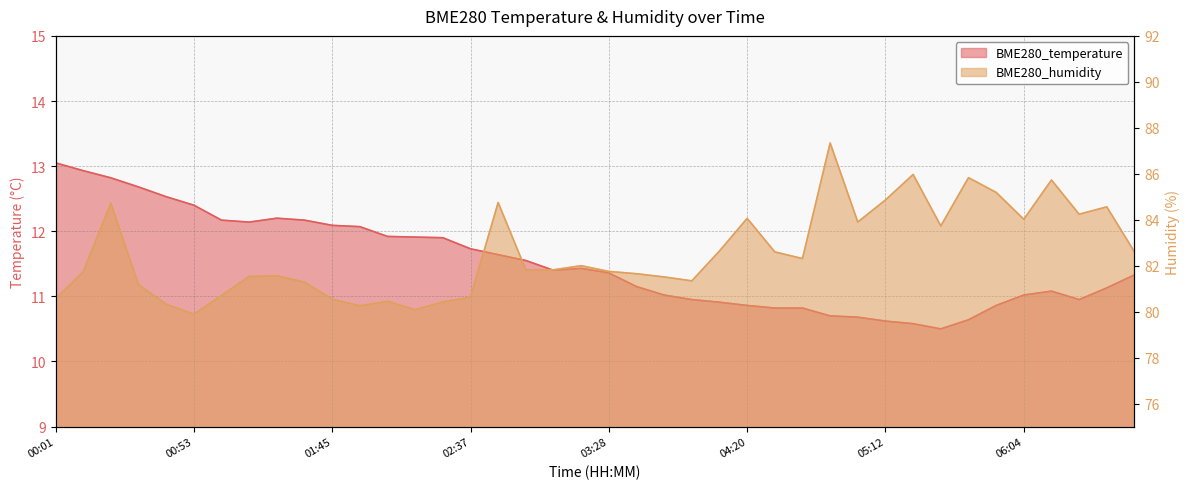

Which category has the highest value across all series?

04:51